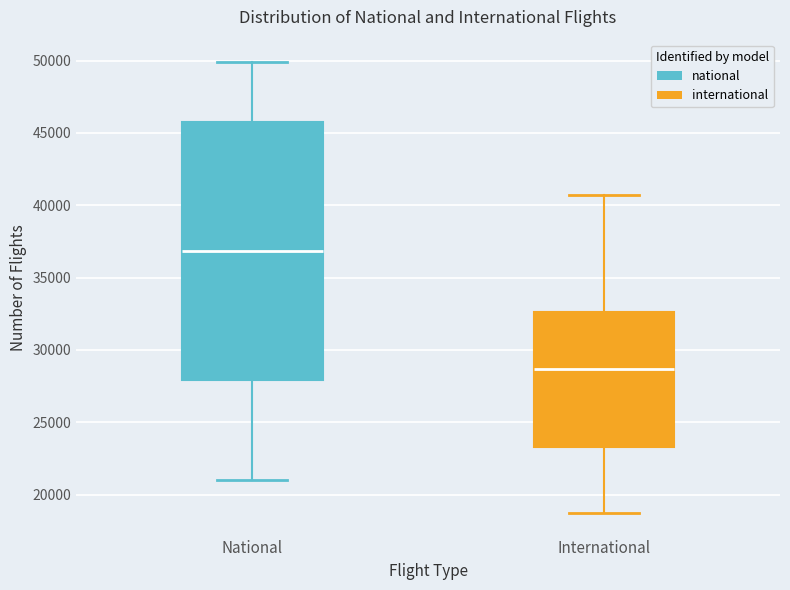

Reading left to right, transcribe this box plot: for each box, give where its median line is, the range the box spans, and where its two whiskers end, as read against the y-axis. The values are not printed on the chart, so give them approximately, as read against the axis.

National: median 37000, box 28000 to 46000, whiskers 21000 to 50000
International: median 28500, box 23500 to 32500, whiskers 18500 to 40500